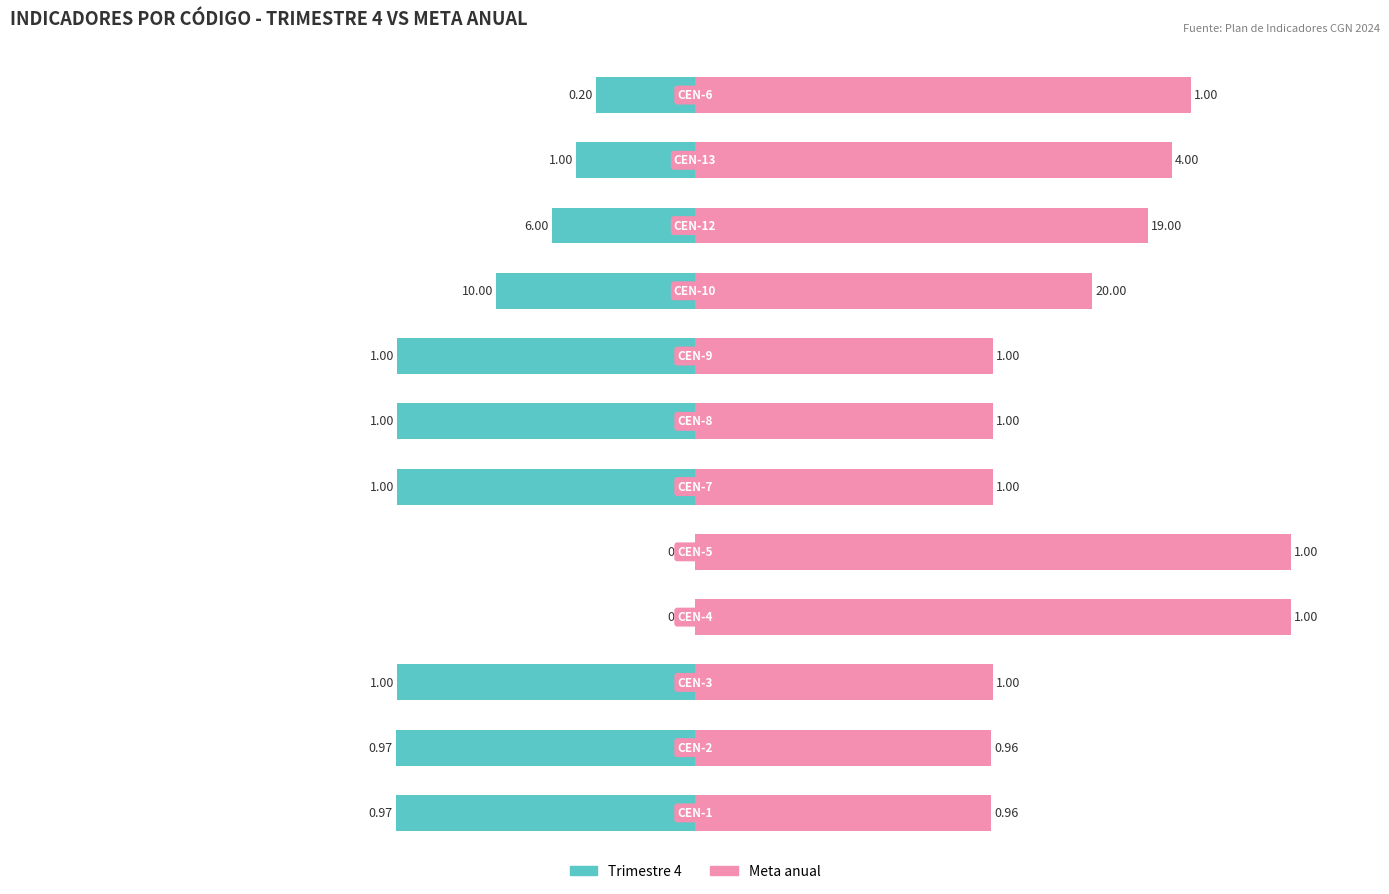

How many values in the Trimestre 4 series are below -33?

7